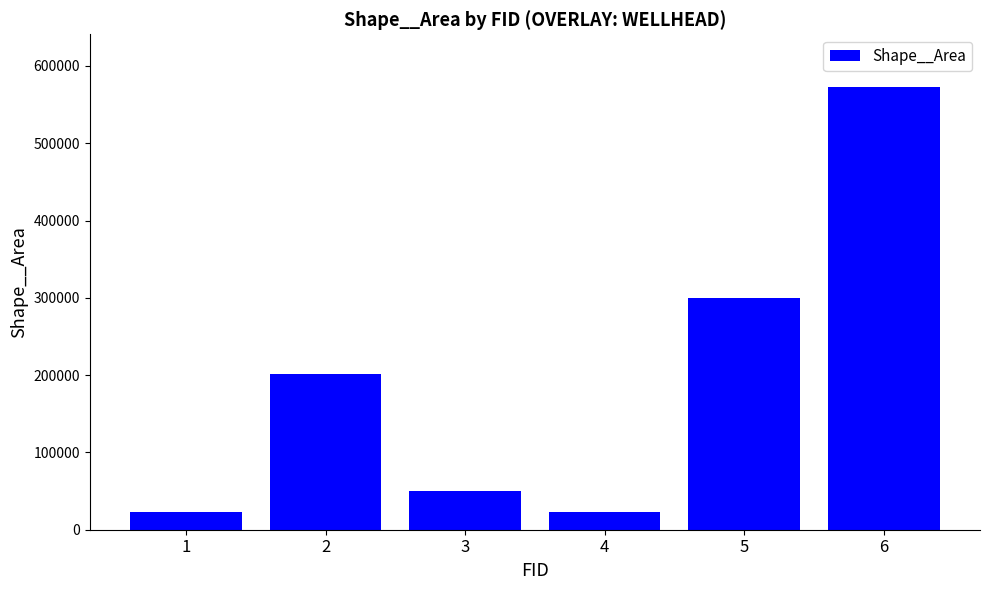

How many values are below 201794?

3